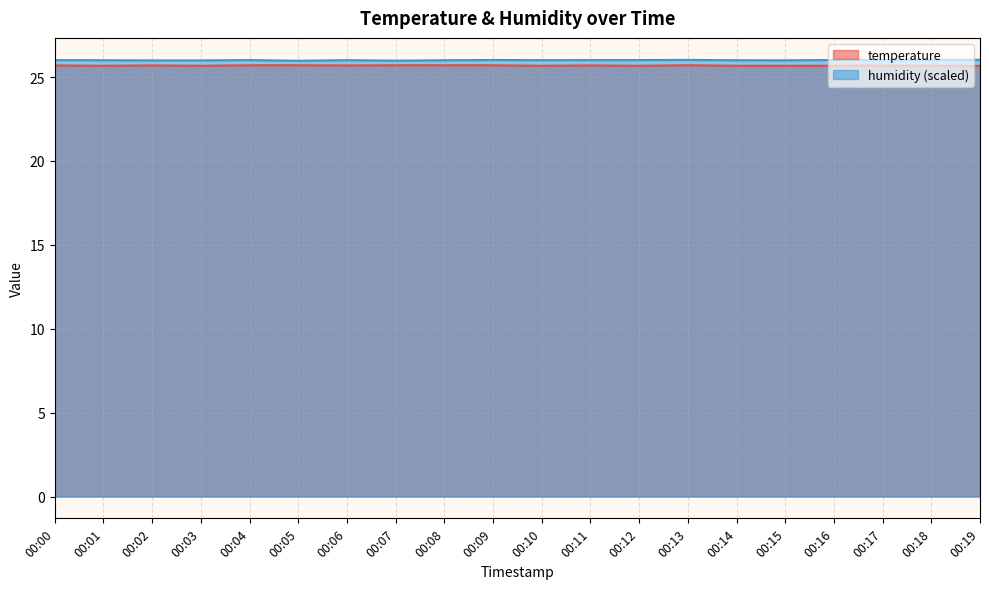

Reading left to right, what are all the values shown in this chart?

temperature: 25.7	25.7	25.7	25.7	25.7	25.7	25.7	25.7	25.7	25.7	25.7	25.7	25.7	25.7	25.7	25.7	25.7	25.7	25.7	25.7
humidity: 26.0	26.0	26.0	26.0	26.0	26.0	26.0	26.0	26.0	26.0	26.0	26.0	26.0	26.0	26.0	26.0	26.0	26.0	26.0	26.0